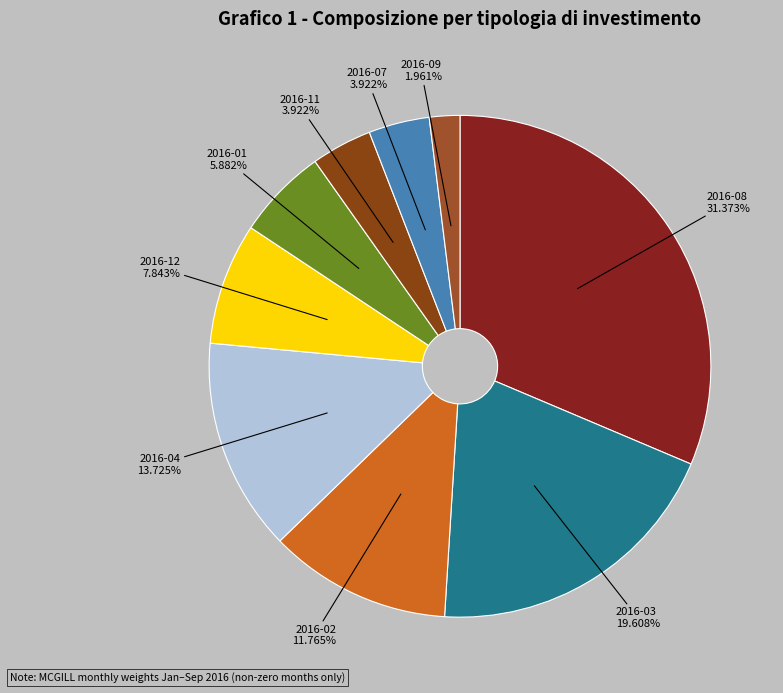

Approximately how many times larger is the value at 2016-01 compared to 2016-08?

0.2